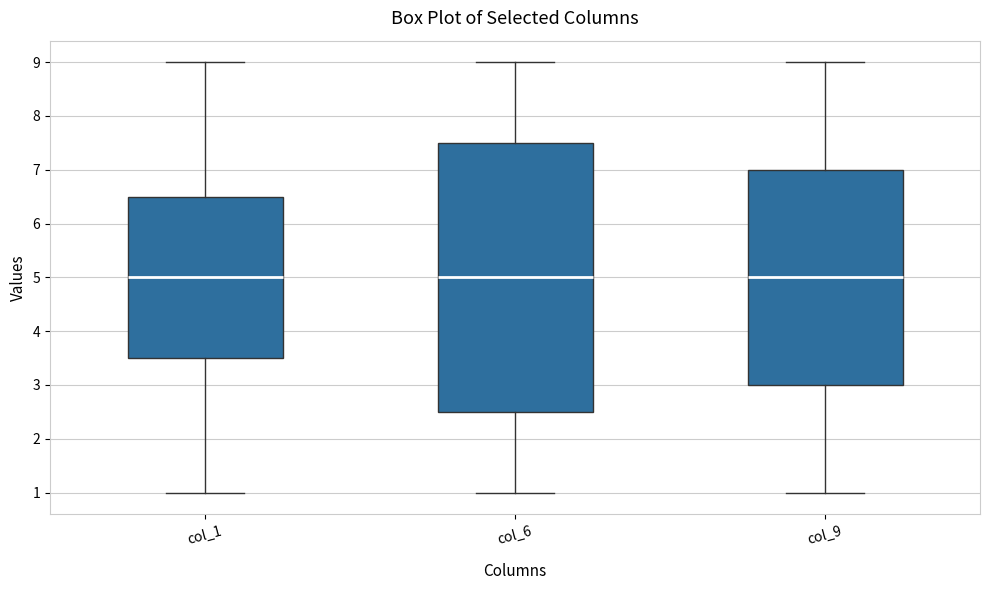

Which box is the tallest, from its lower edge to its upper edge?

col_6